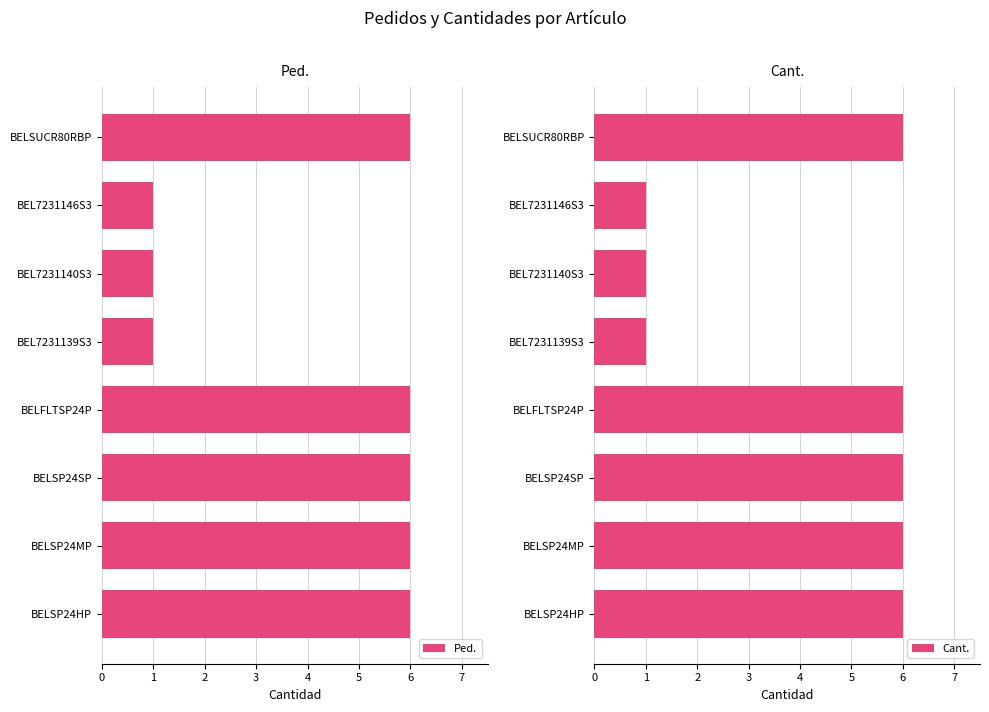

What is the total value across all series at 1?

12